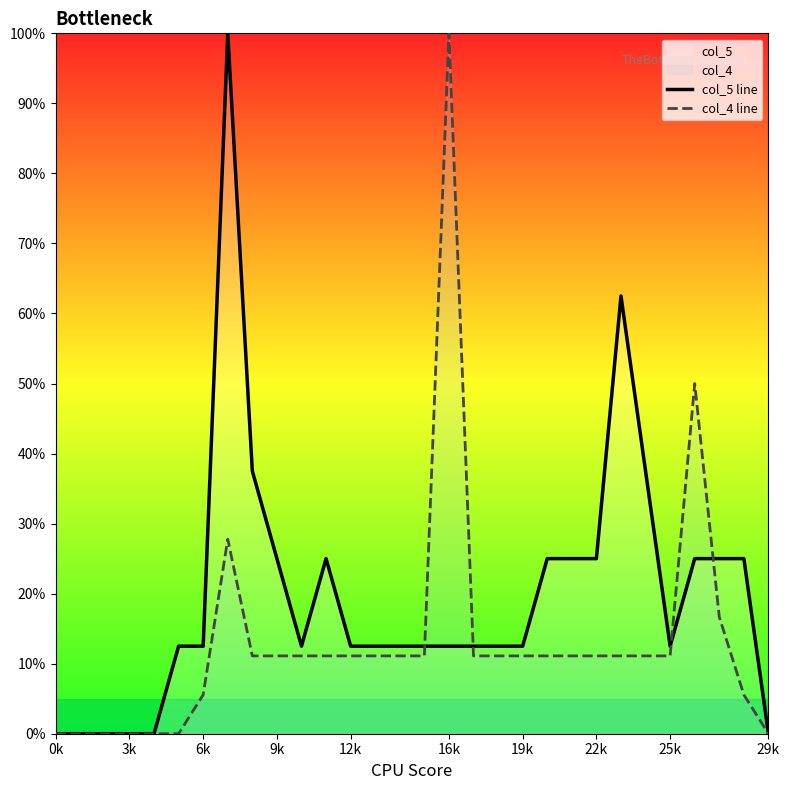

Which series has the widest spread of values?

col_5 line